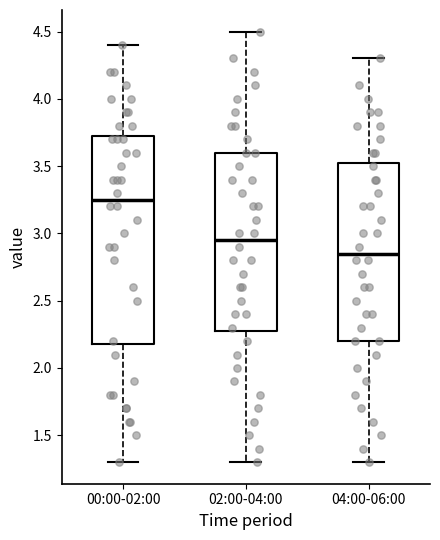

Which box's median line is the highest?

00:00-02:00